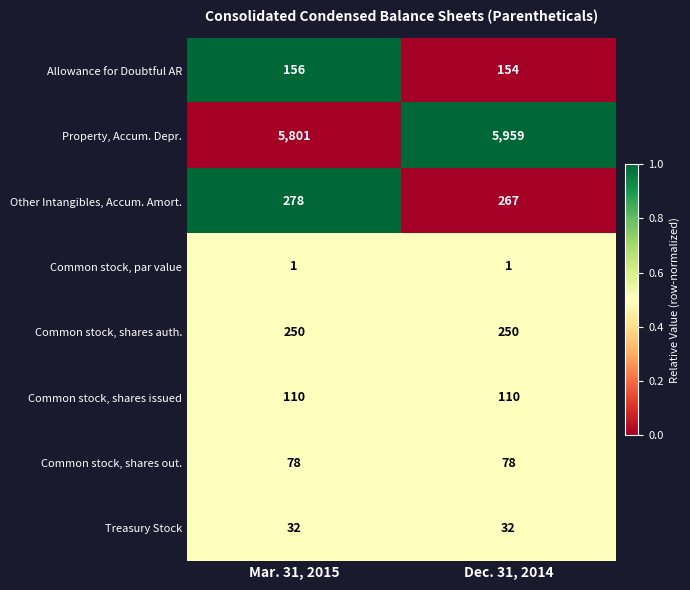

The Common stock, par value series shows 1 at Dec. 31, 2014. True or false?

True